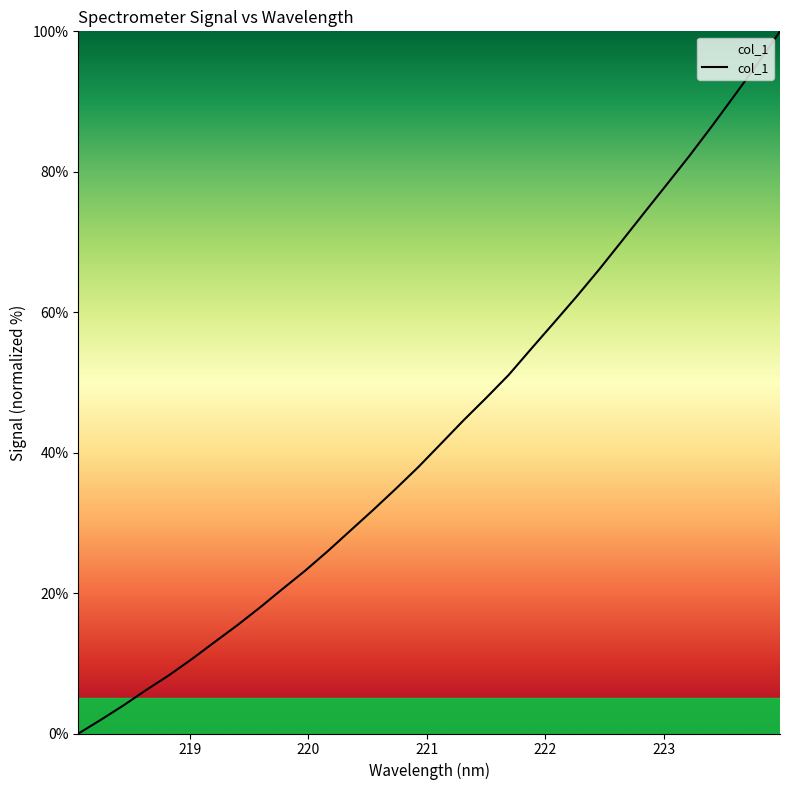

What is the difference between the maximum and minimum values?

100.0